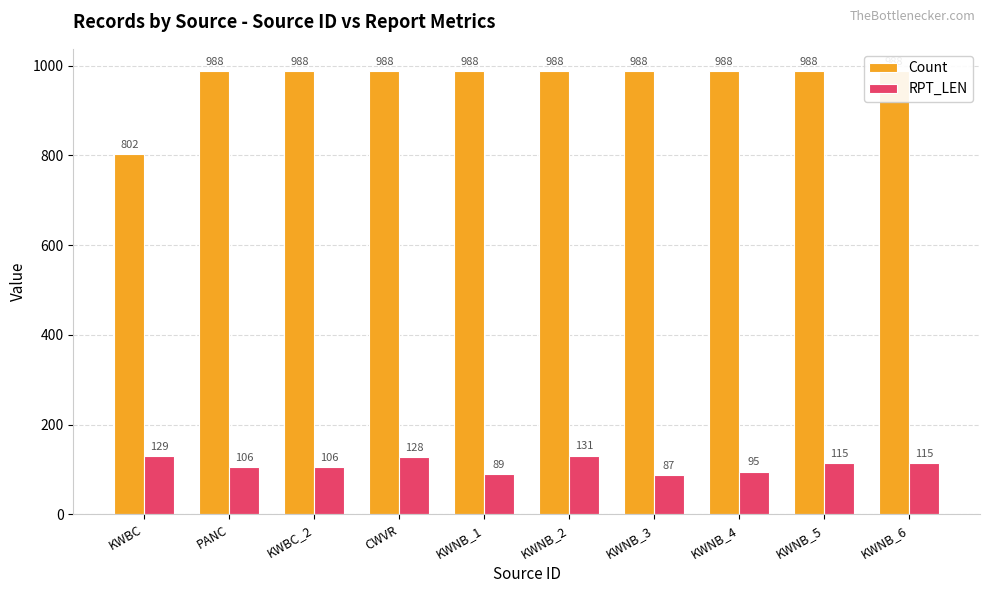

How many data points does each series have?

10